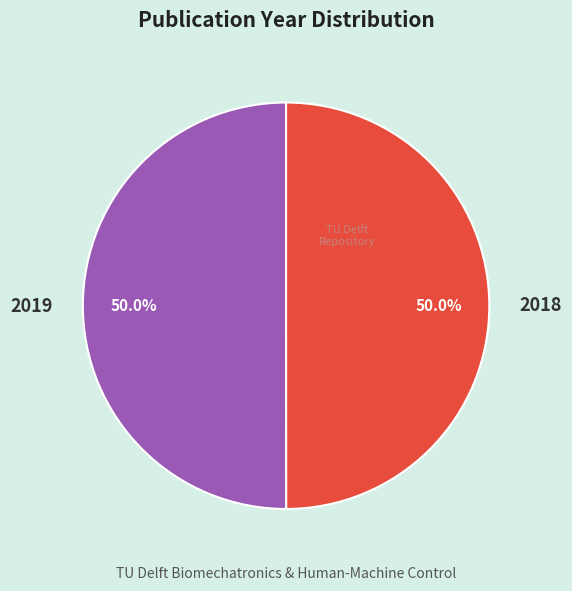

What is the ratio of the value at 2018 to the value at 2019?

1.0